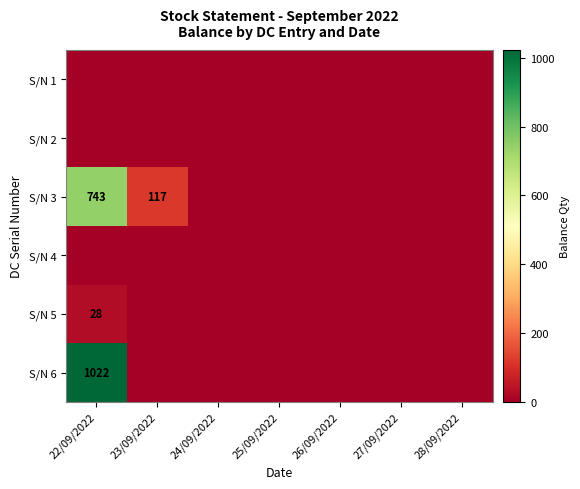

Is it true that S/N 6 equals 1491 at 22/09/2022?

False